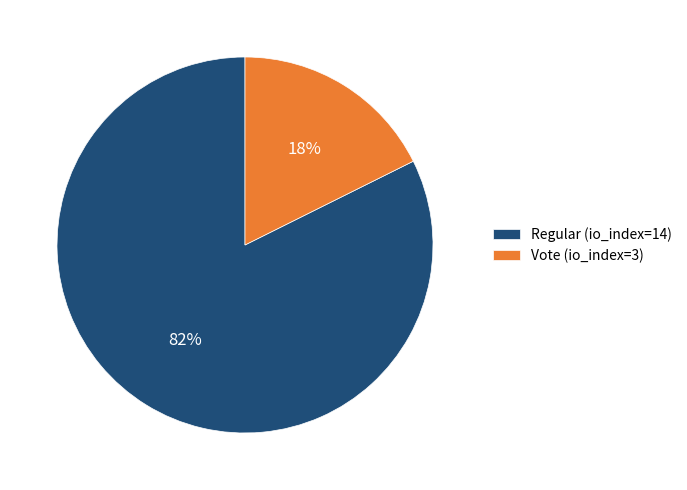

To the nearest percent, what portion does Regular (io_index=14) represent?

82%